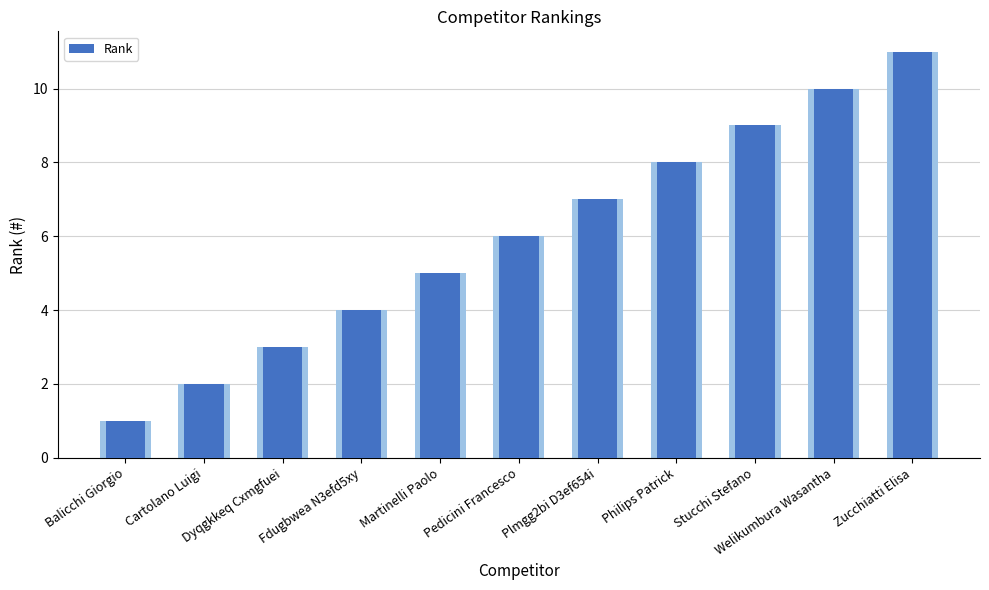

List the labels in order of value, largest first.

Zucchiatti Elisa, Welikumbura Wasantha, Stucchi Stefano, Philips Patrick, Plmgg2bi D3ef654i, Pedicini Francesco, Martinelli Paolo, Fdugbwea N3efd5xy, Dyqgkkeq Cxmgfuei, Cartolano Luigi, Balicchi Giorgio